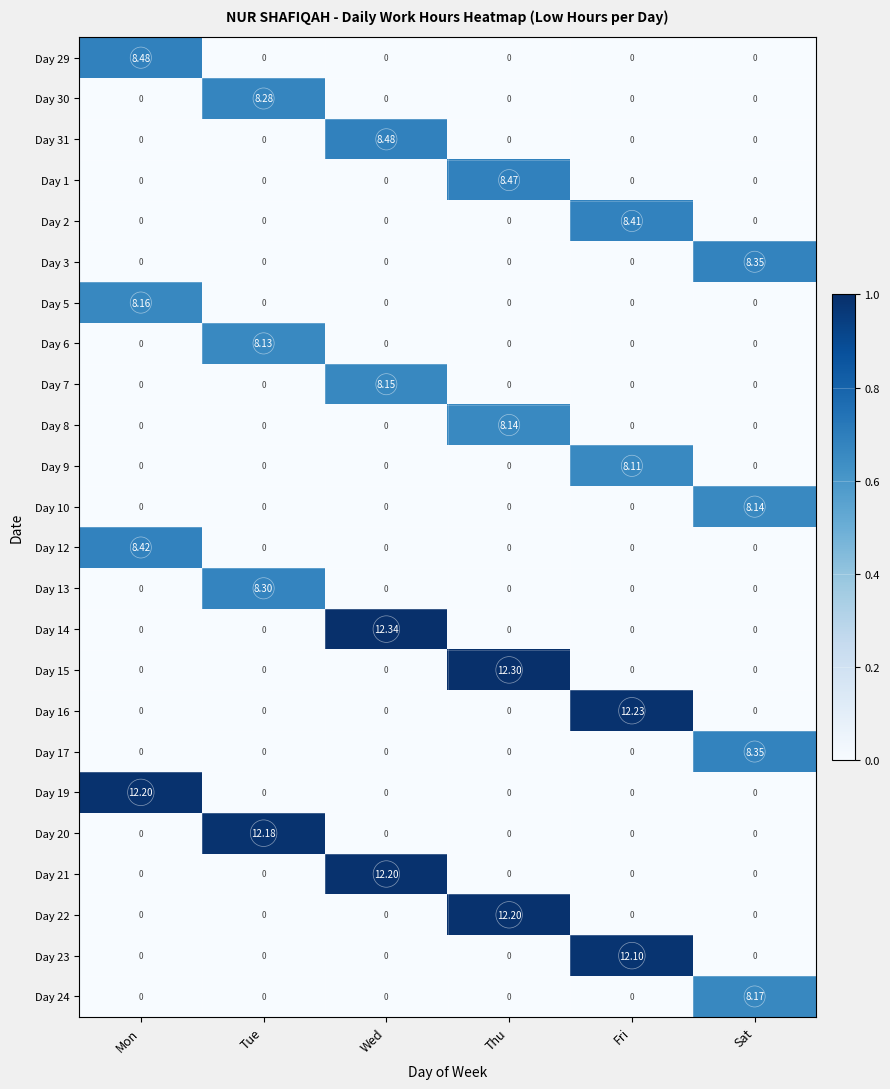

Count the number of categories in the chart.

6